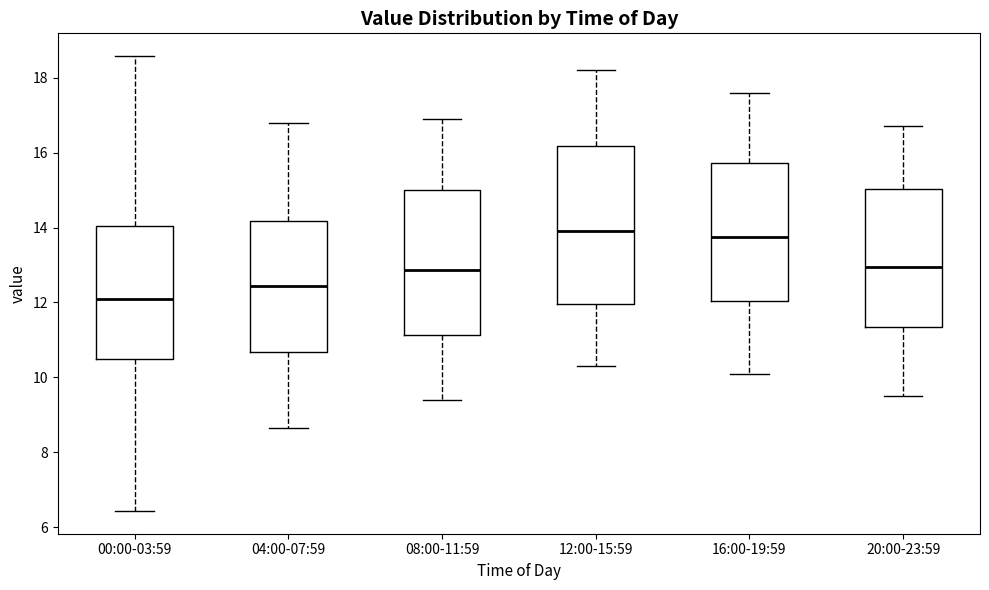

Reading left to right, read every box against the y-axis: the position of its median line, the range the box covers, and the ends of its whiskers. The values are not printed on the chart, so give them approximately, as read against the axis.

00:00-03:59: median 12.0, box 10.4 to 14.0, whiskers 6.4 to 18.6
04:00-07:59: median 12.4, box 10.6 to 14.2, whiskers 8.6 to 16.8
08:00-11:59: median 12.8, box 11.2 to 15.0, whiskers 9.4 to 17.0
12:00-15:59: median 14.0, box 12.0 to 16.2, whiskers 10.4 to 18.2
16:00-19:59: median 13.8, box 12.0 to 15.8, whiskers 10.2 to 17.6
20:00-23:59: median 13.0, box 11.4 to 15.0, whiskers 9.6 to 16.8